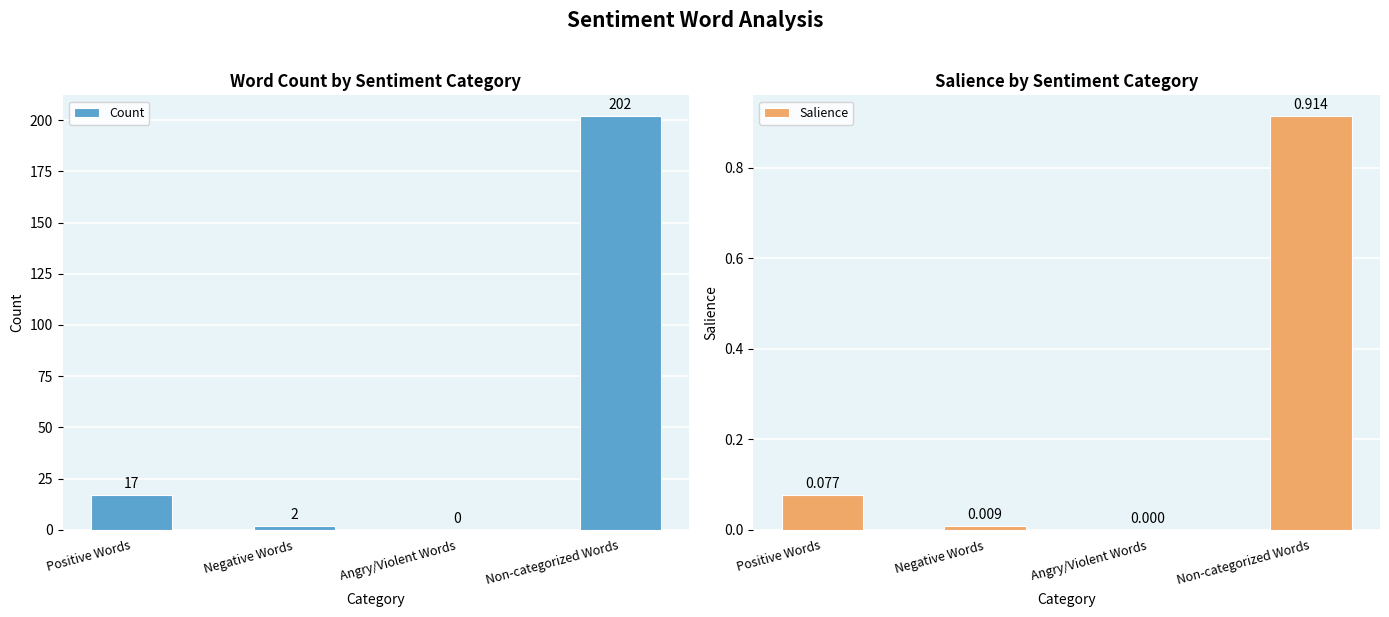

How many bars are there in total?

8